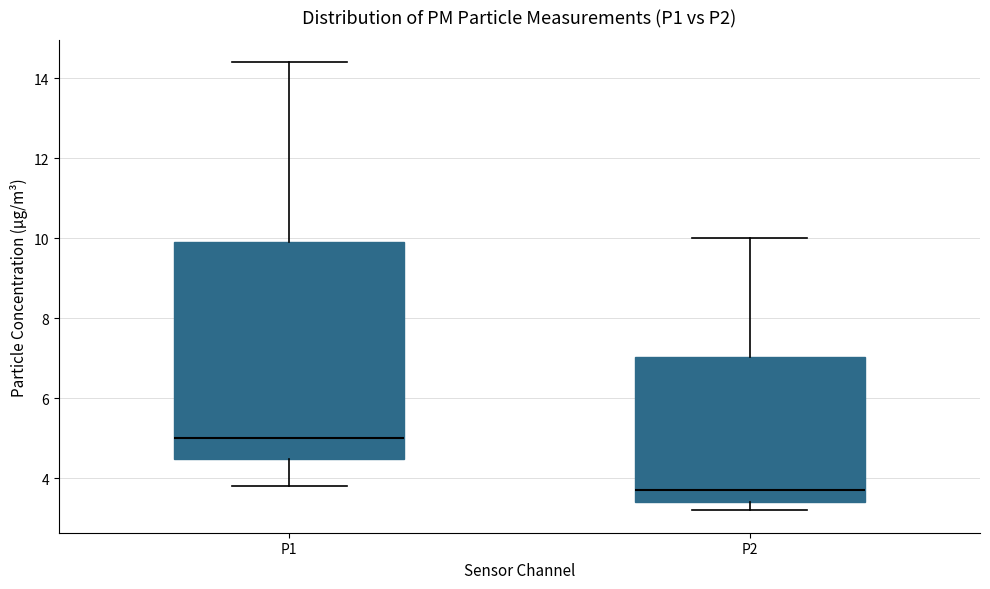

Where does the median line of the box for P1 sit on the y-axis? The values are not printed on the chart, so give them approximately, as read against the axis.

5.0